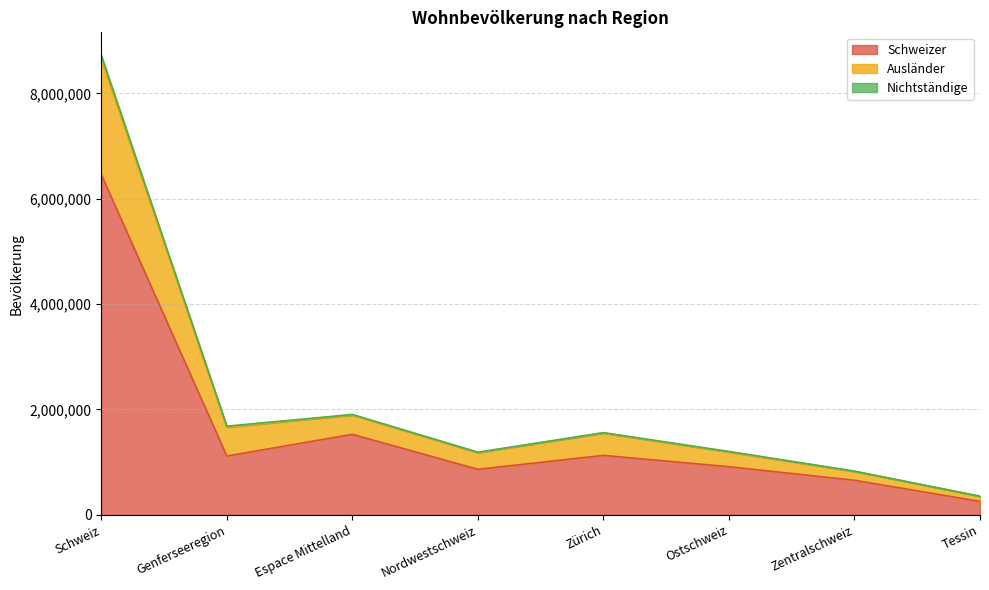

The value of Schweizer at Schweiz is 6457581. True or false?

True